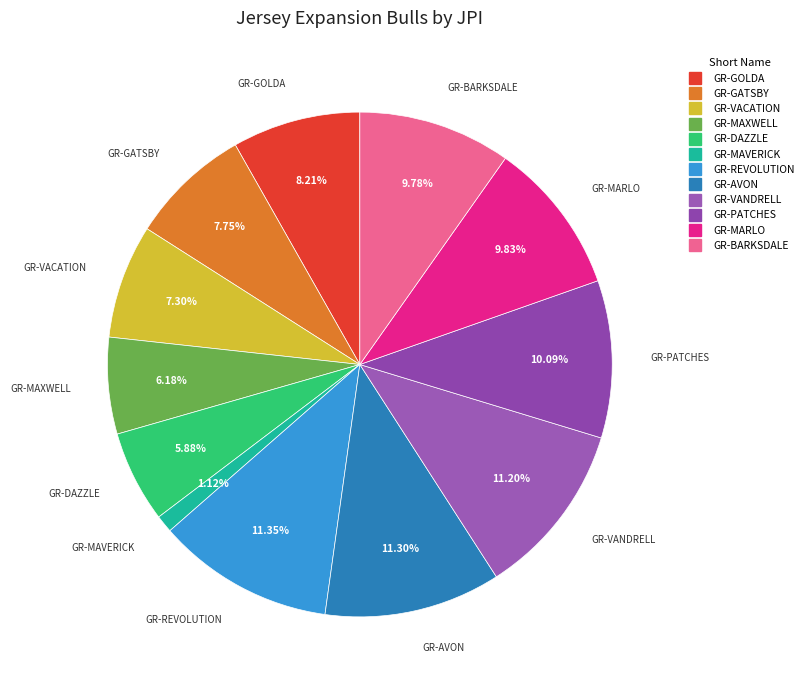

Which slice is the smallest?

GR-MAVERICK